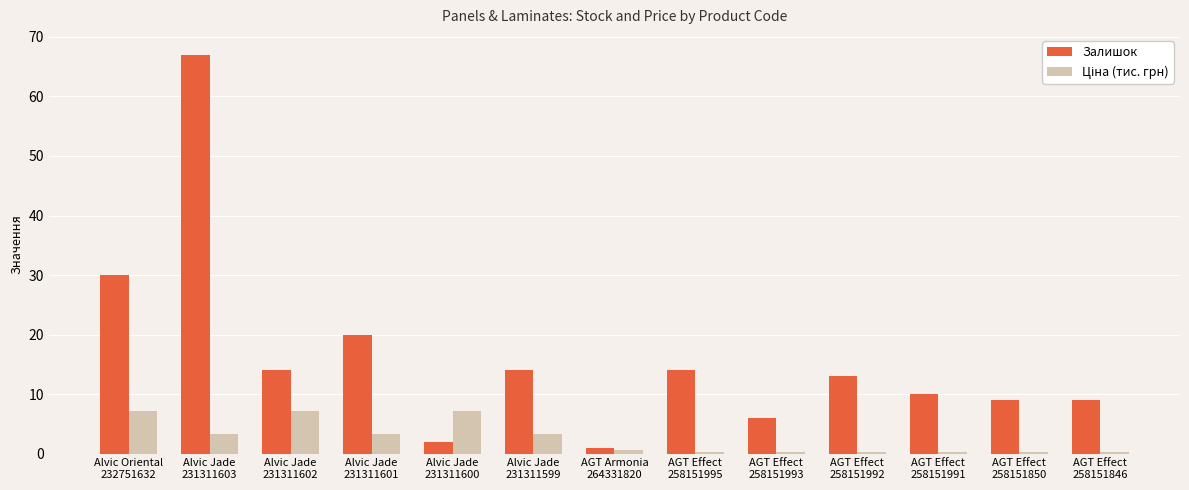

How many series are shown in this chart?

2